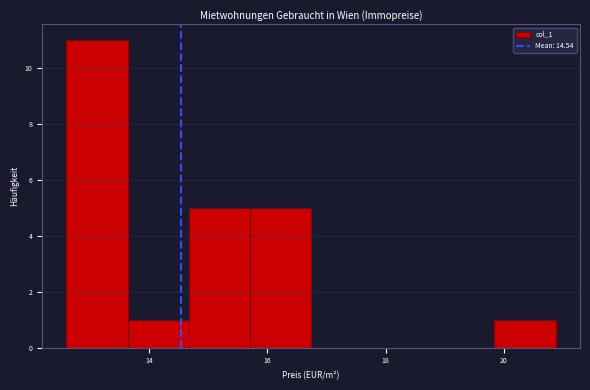

What is the height of the bar covering 15.8 to 16.8 on the x-axis? Neither the bar edges nor the heights are printed on the chart, so give them approximately, as read against the axes.

5